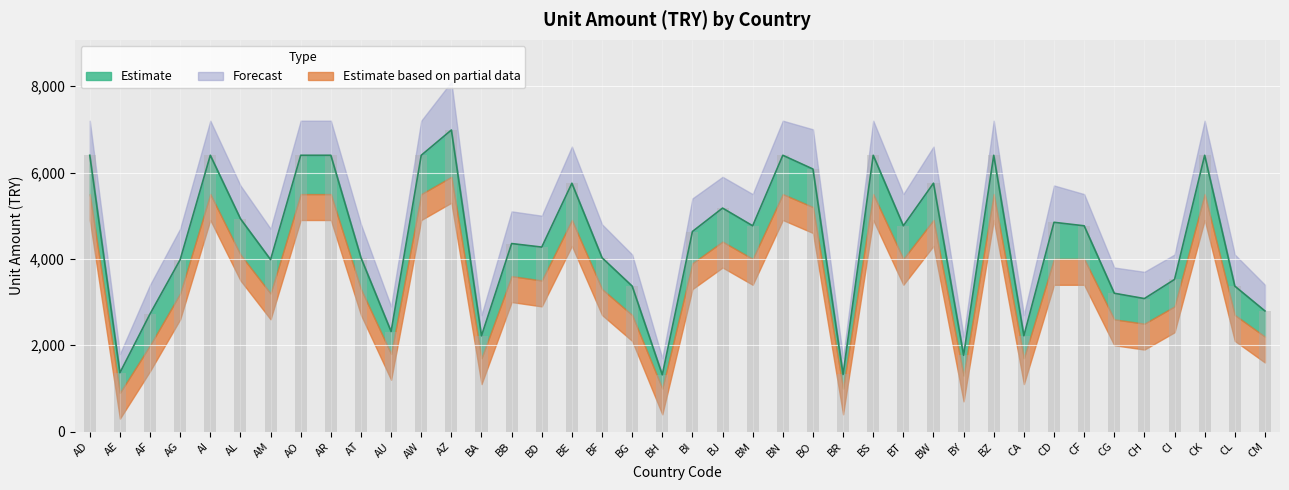

What is the sum of all values?

175276